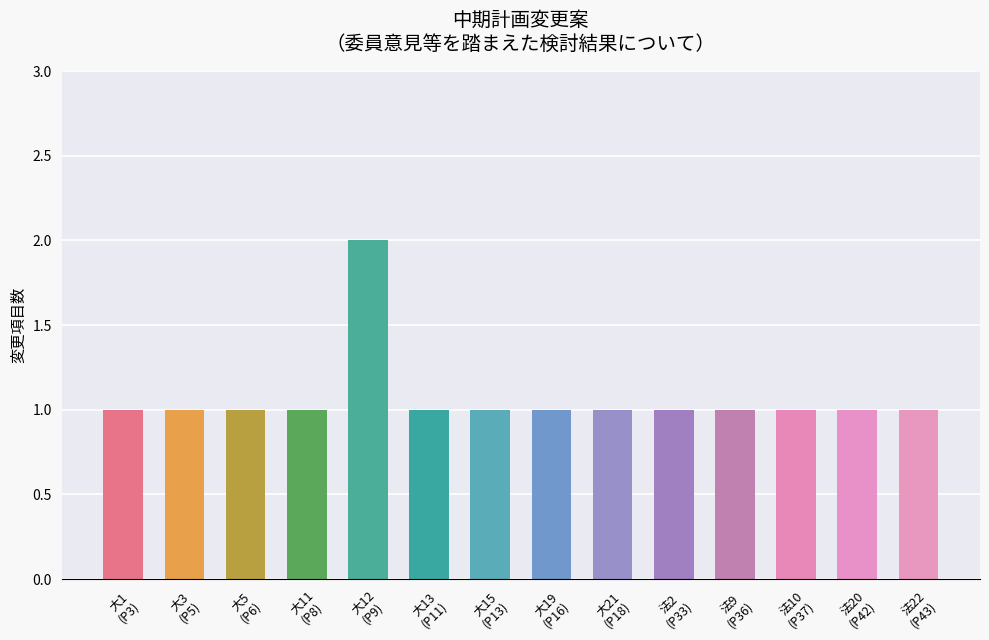

Reading left to right, transcribe all the data shown in this chart.

1	1	1	1	2	1	1	1	1	1	1	1	1	1